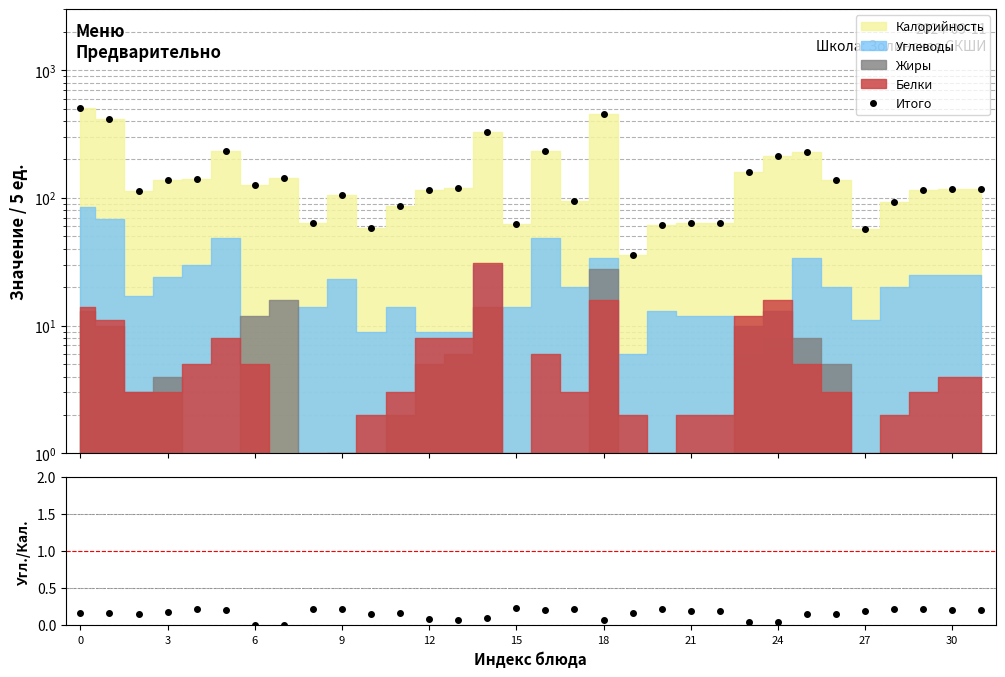

Between 12 and 21, which series saw the biggest shift?

Итого